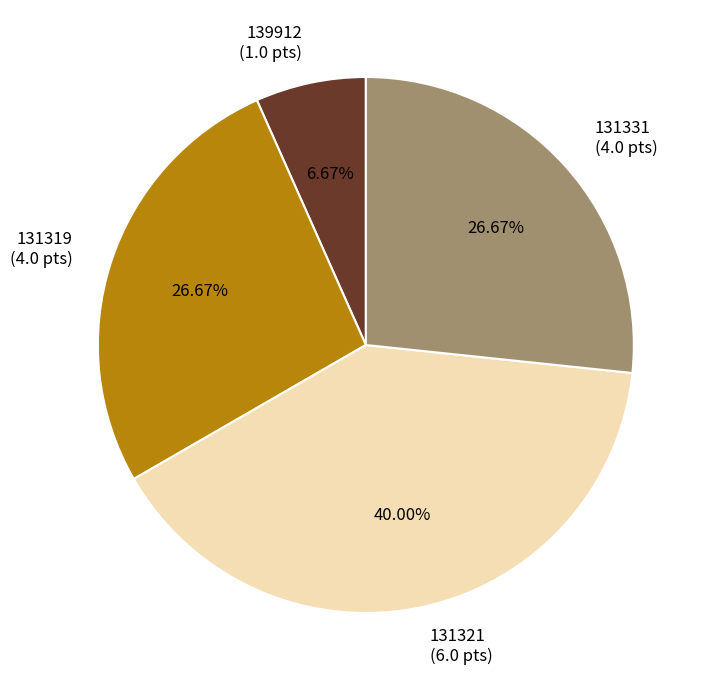

Which has a higher value, 139912 (1.0 pts) or 131319 (4.0 pts)?

131319 (4.0 pts)